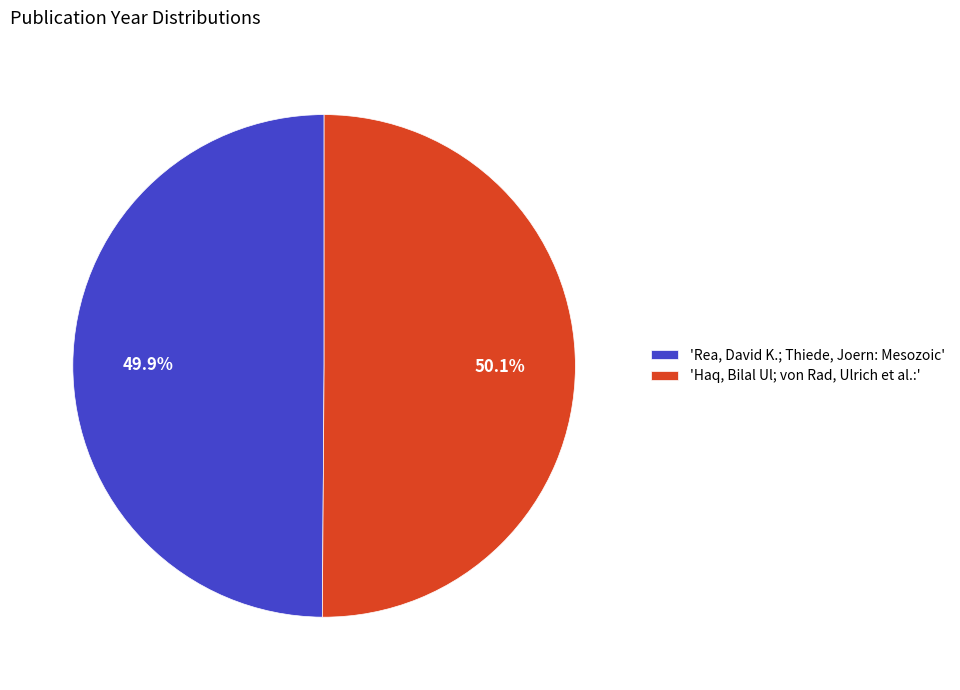

How many slices are in this pie chart?

2